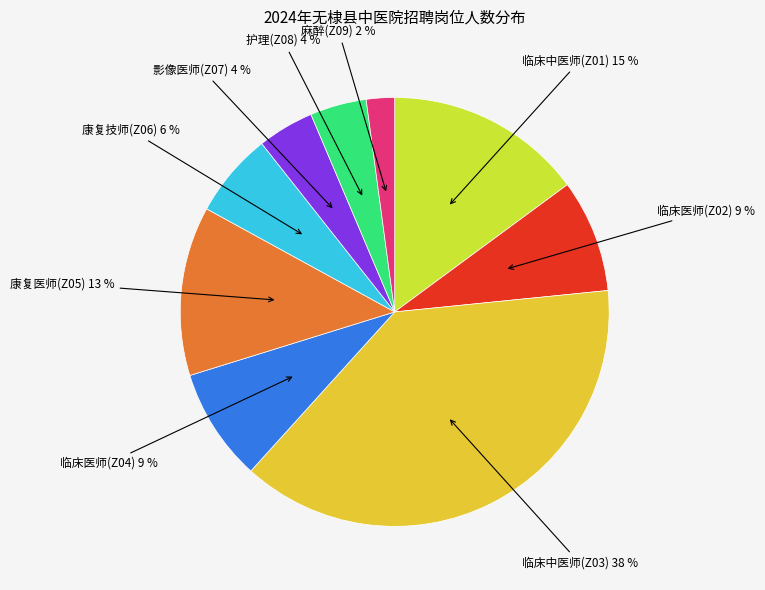

How many slices are in this pie chart?

9